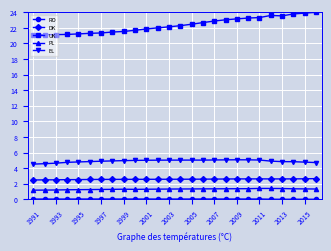

Count the DK values in the range 2 to 3.

26